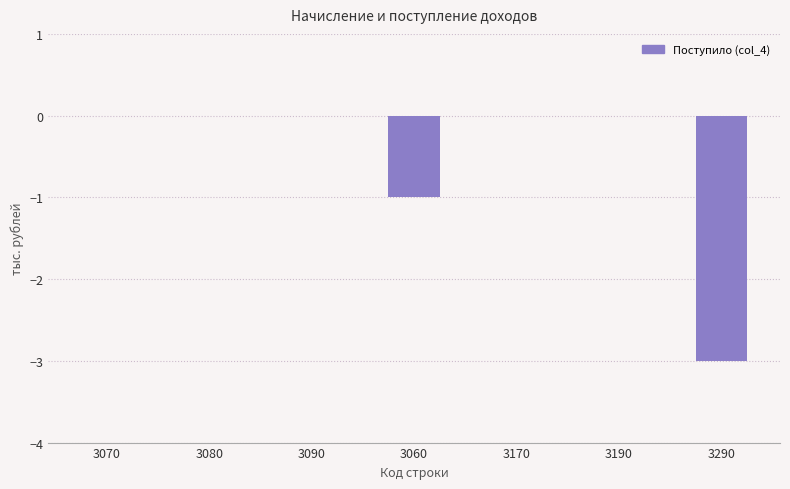

What is the difference between the values at 3070 and 3290?

3